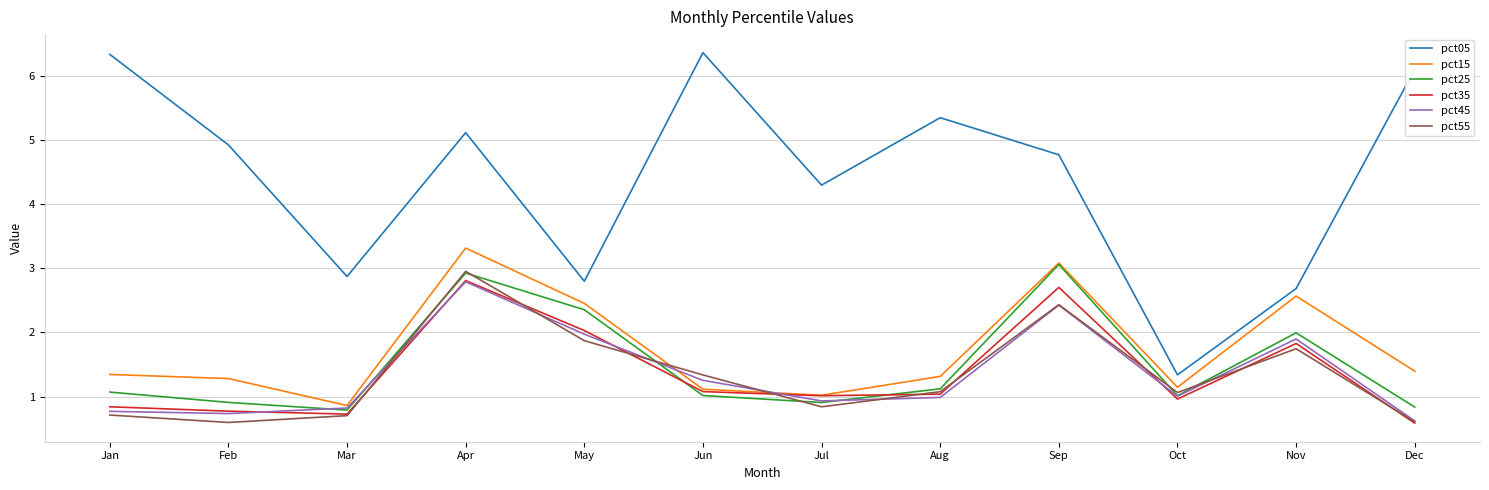

True or false: pct35 and pct45 cross at least once.

True